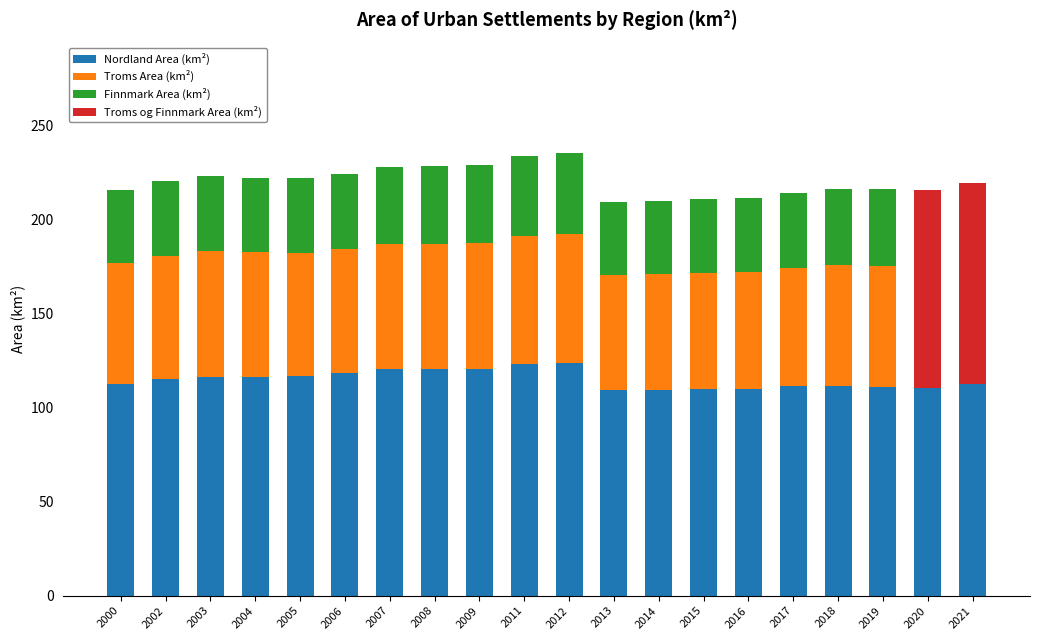

What is the total value across all series at 2018?

216.2